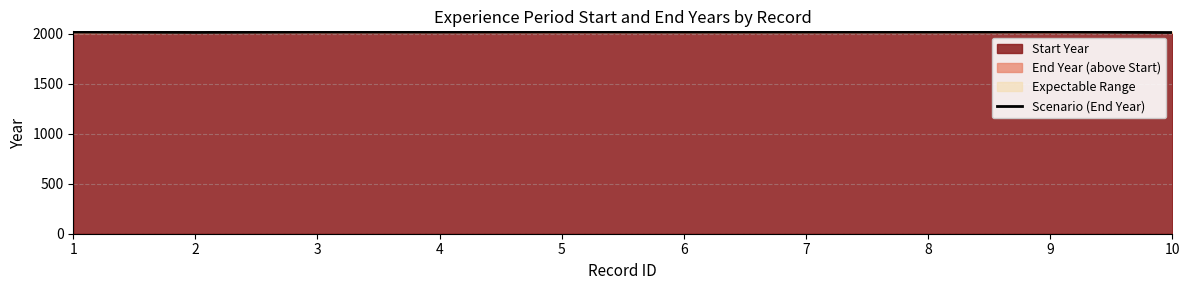

Approximately how many times larger is the value at 7 compared to 1?

1.0